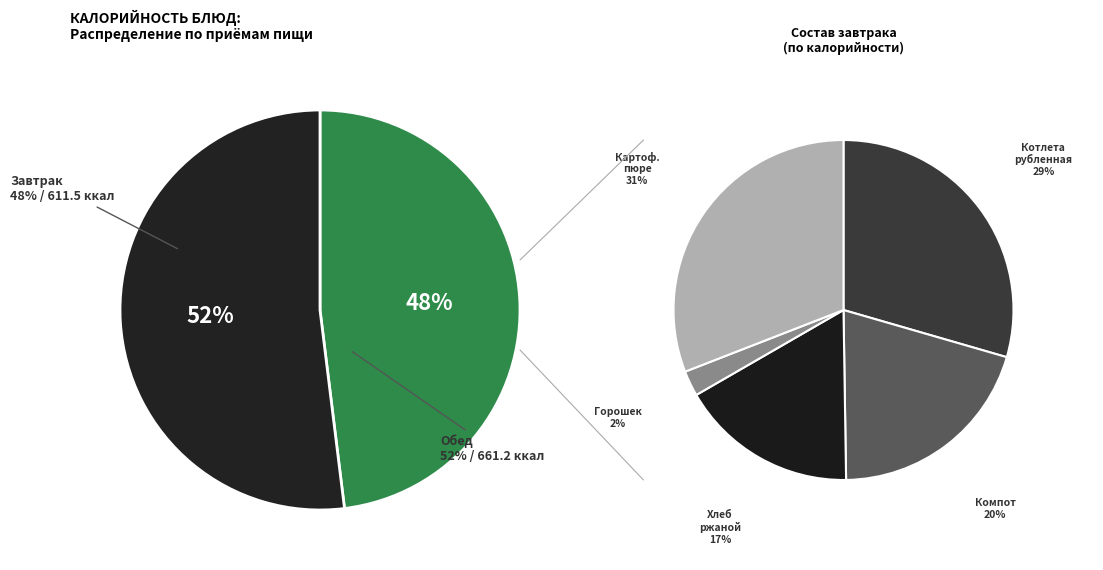

To the nearest percent, what percentage of the pie is Котлета рубленная?

14%